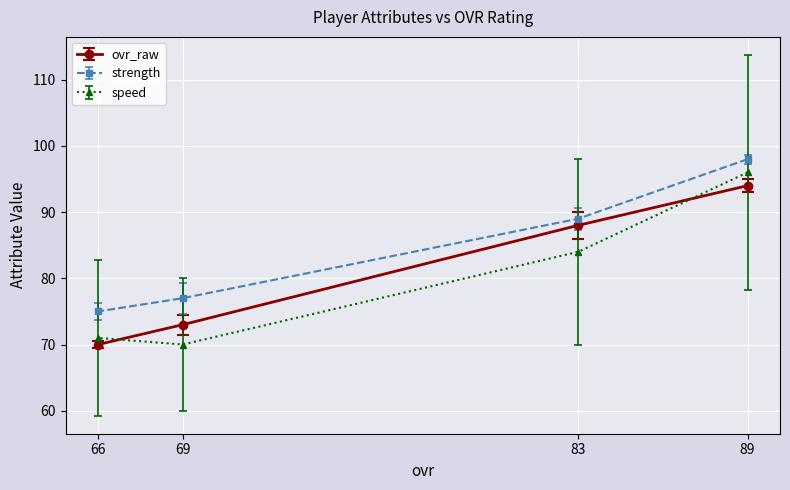

How many data points in strength are less than 89?

2